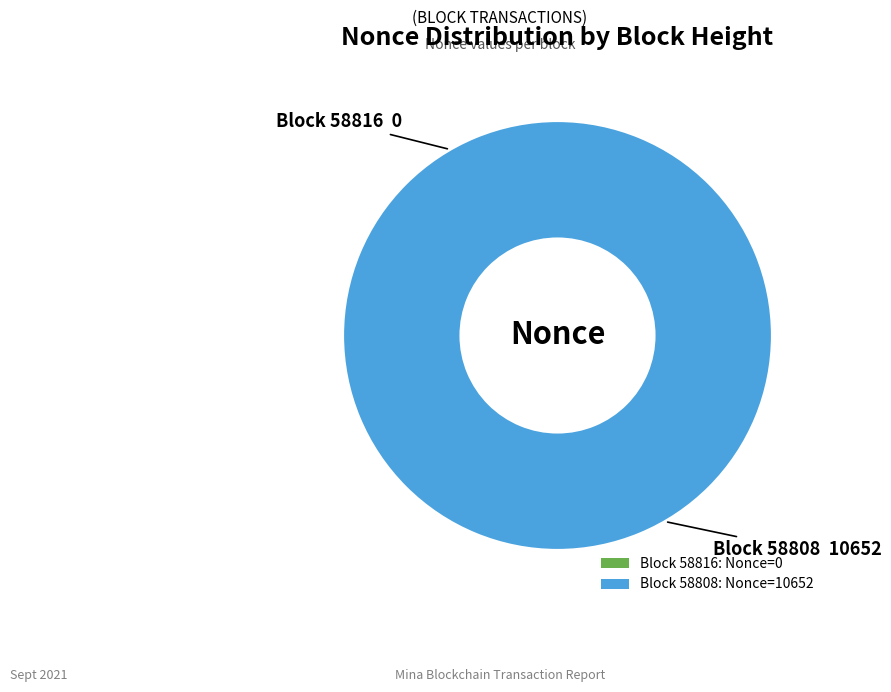

Does any single category account for the majority?

Yes